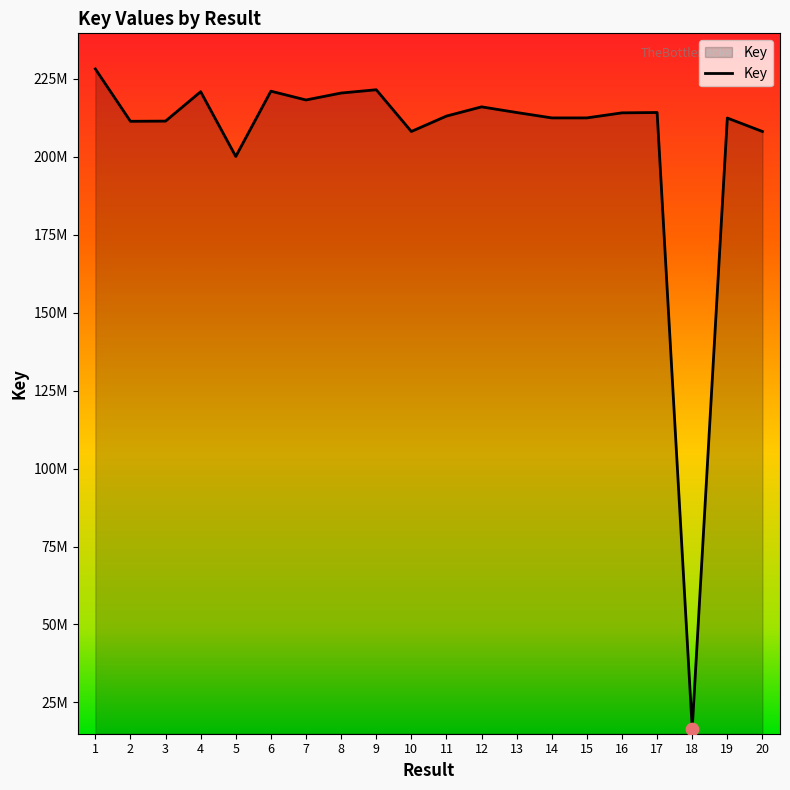

What is the change in value from 2 to 11?

+1668055